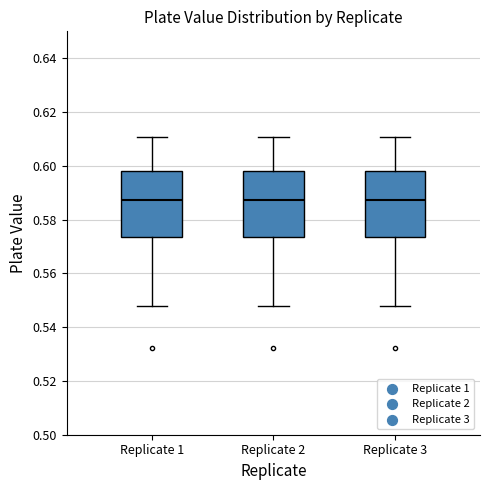

Reading left to right, transcribe this box plot: for each box, give where its median line is, the range the box spans, and where its two whiskers end, as read against the y-axis. The values are not printed on the chart, so give them approximately, as read against the axis.

Replicate 1: median 0.588, box 0.574 to 0.598, whiskers 0.548 to 0.610
Replicate 2: median 0.588, box 0.574 to 0.598, whiskers 0.548 to 0.610
Replicate 3: median 0.588, box 0.574 to 0.598, whiskers 0.548 to 0.610